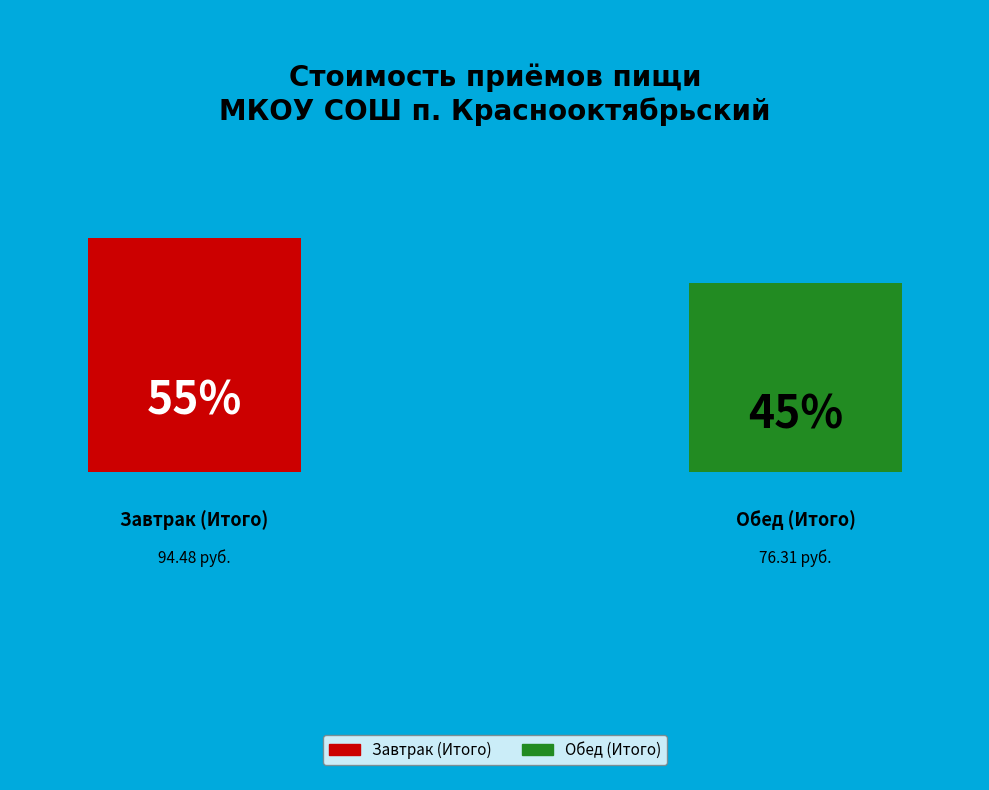

What percentage is the Обед (Итого) slice, to the nearest percent?

45%